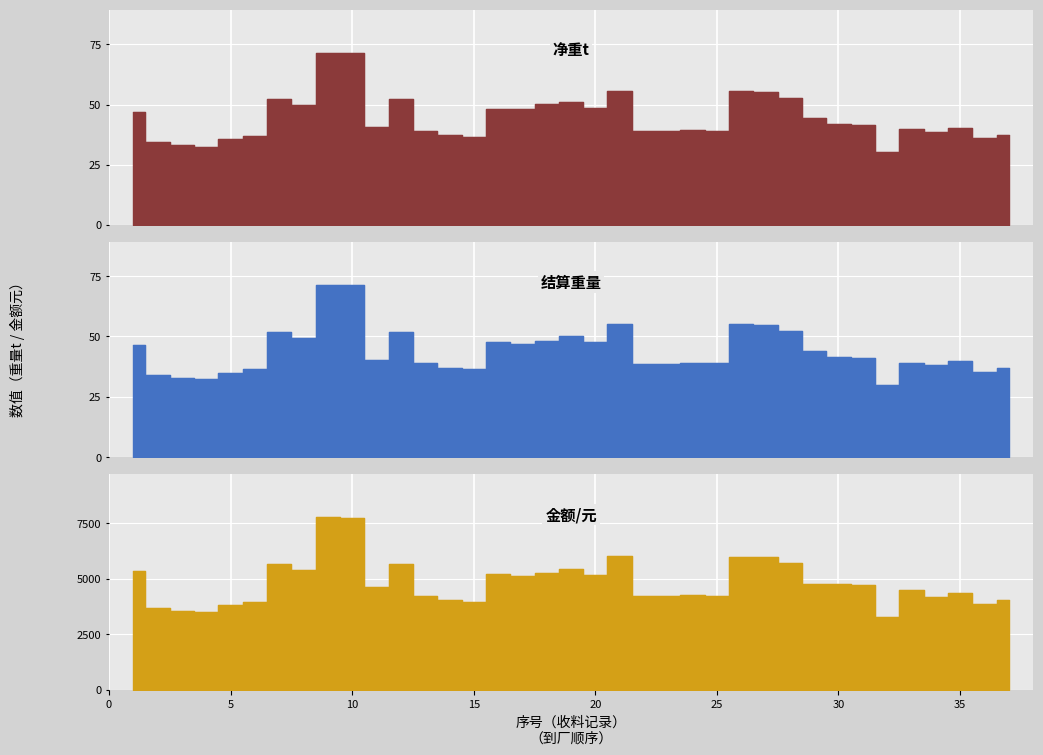

Which series has the widest spread of values?

金额/元